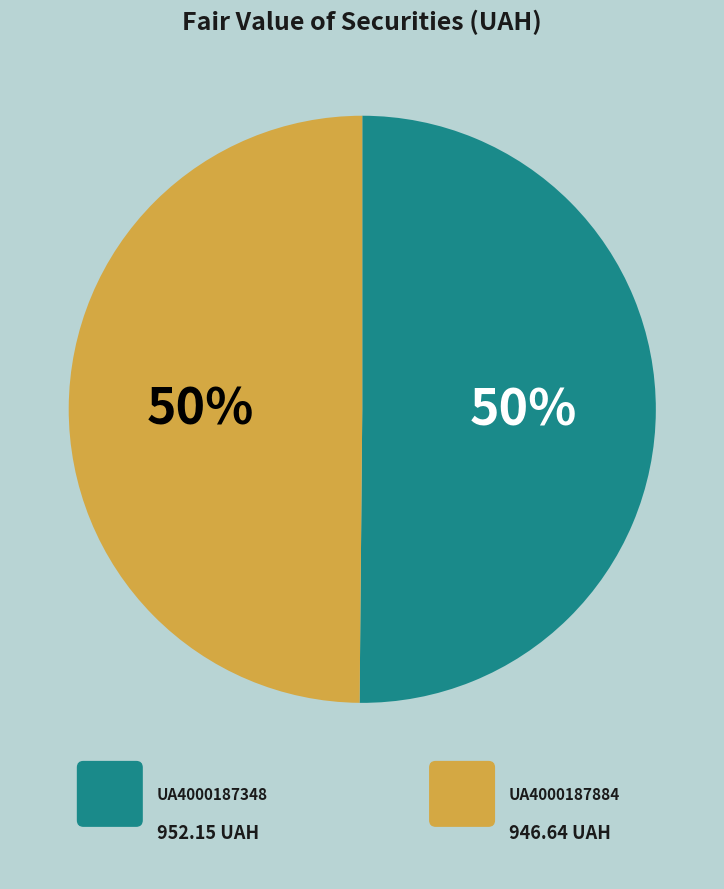

To the nearest percent, what is the average slice percentage?

50%